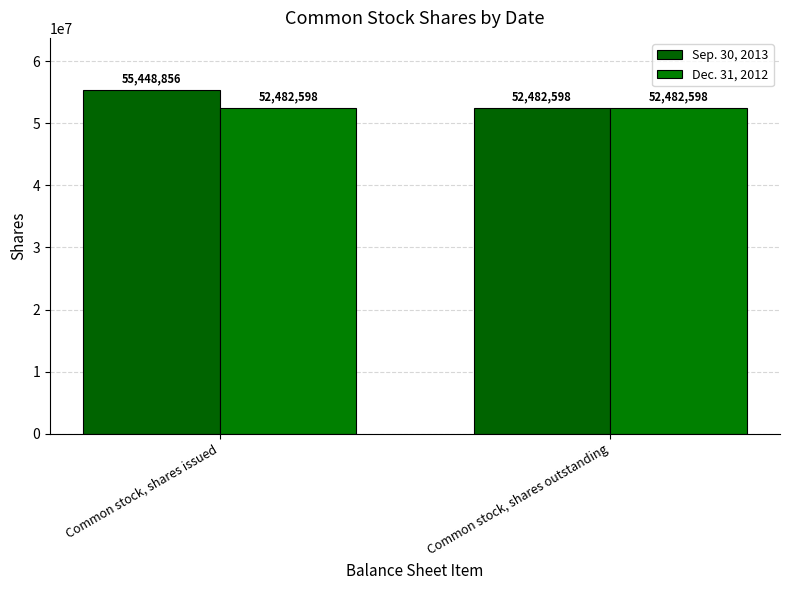

At how many categories does at least one series exceed 54882846?

1